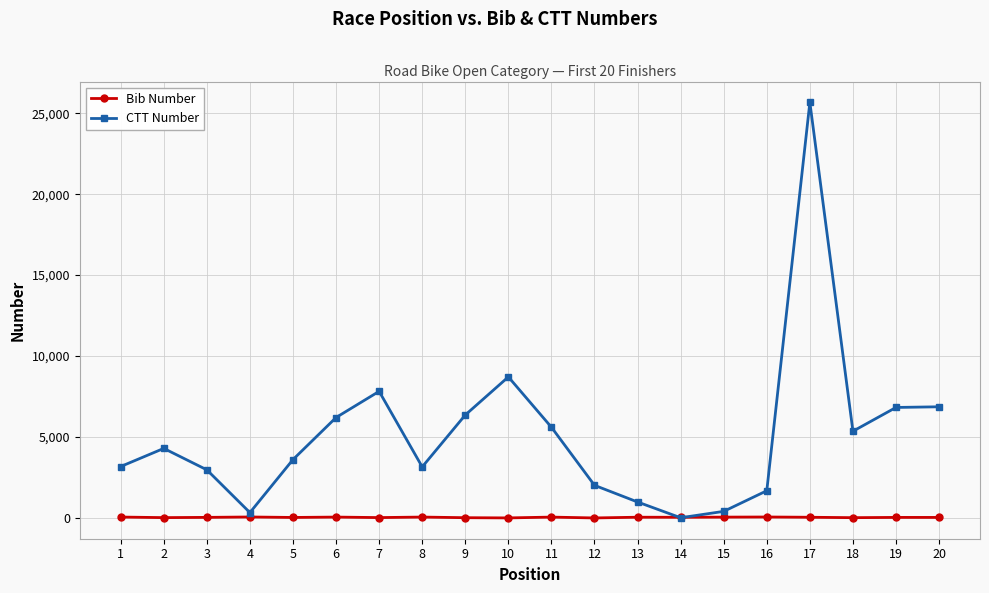

At which category does the chart reach its peak across all series?

17